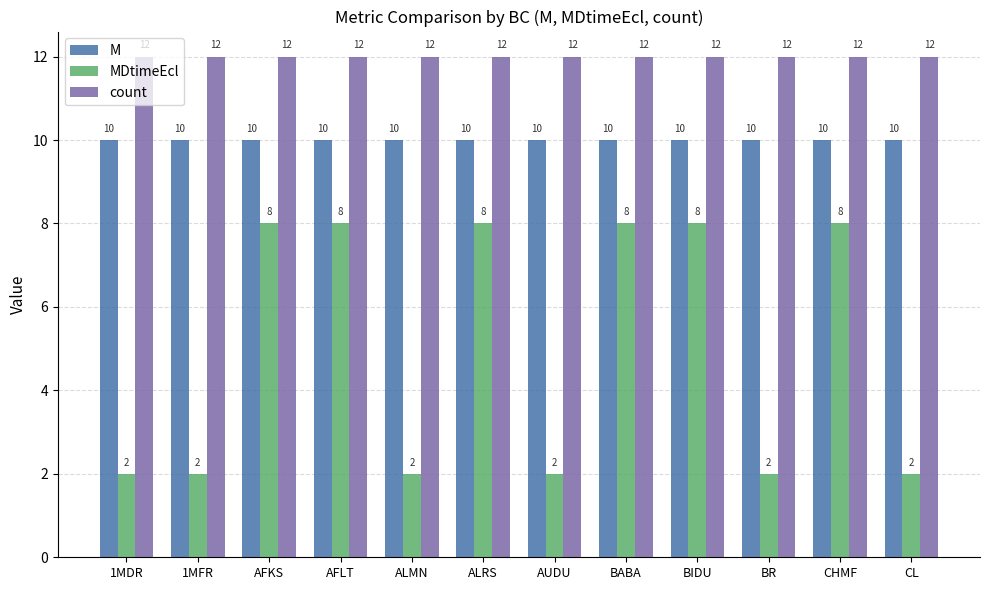

How many bars are there in total?

36